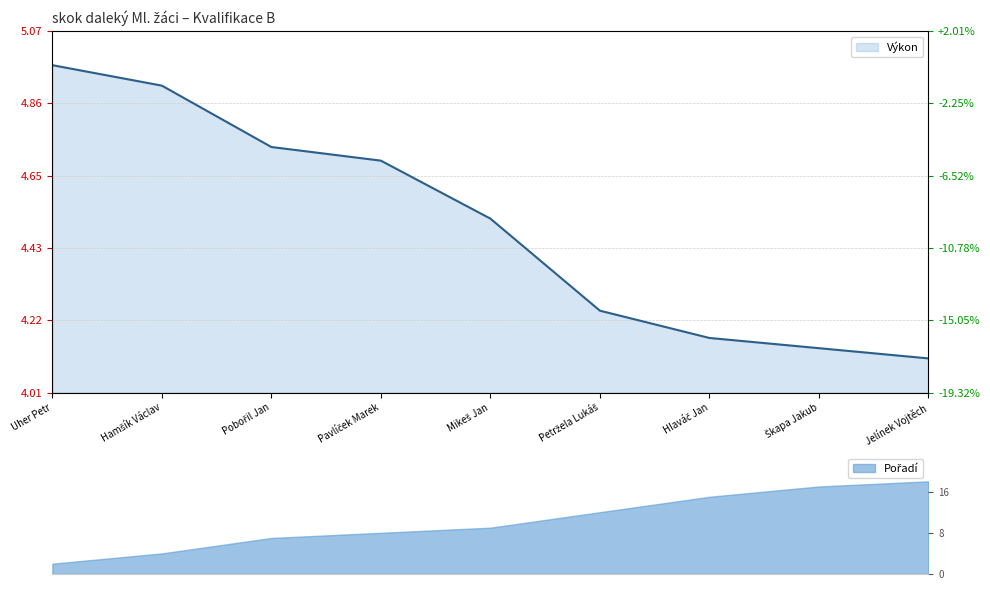

What value does the data have at Mikeš Jan?

4.5